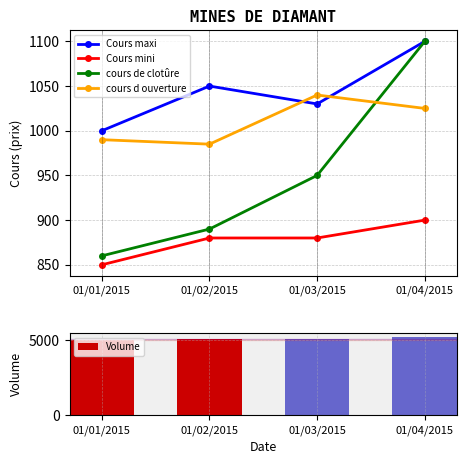

What position from the right is 01/04/2015?

1